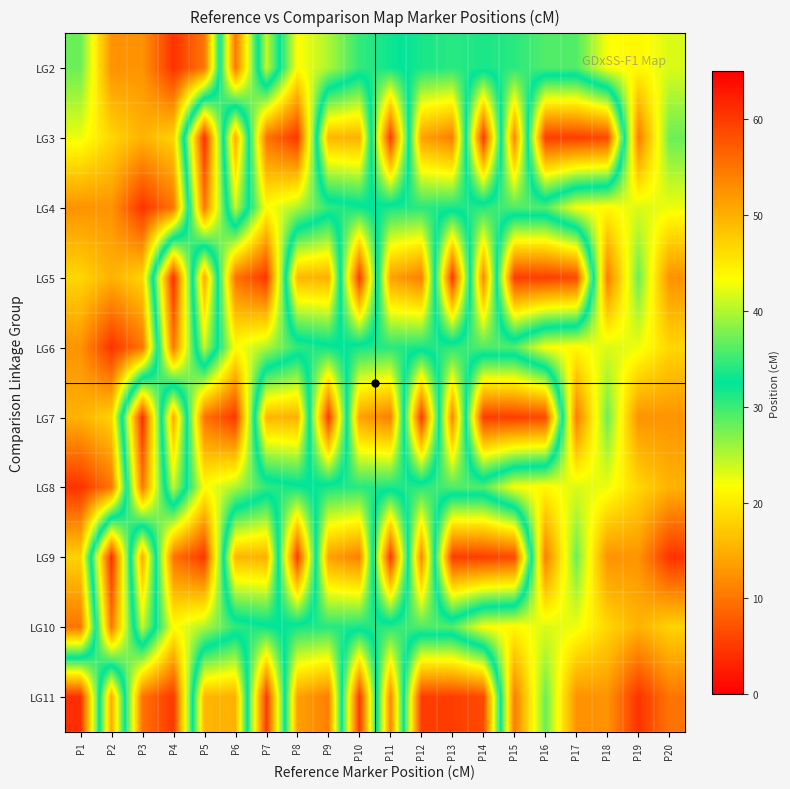

What is the minimum value shown in the chart?

4.0